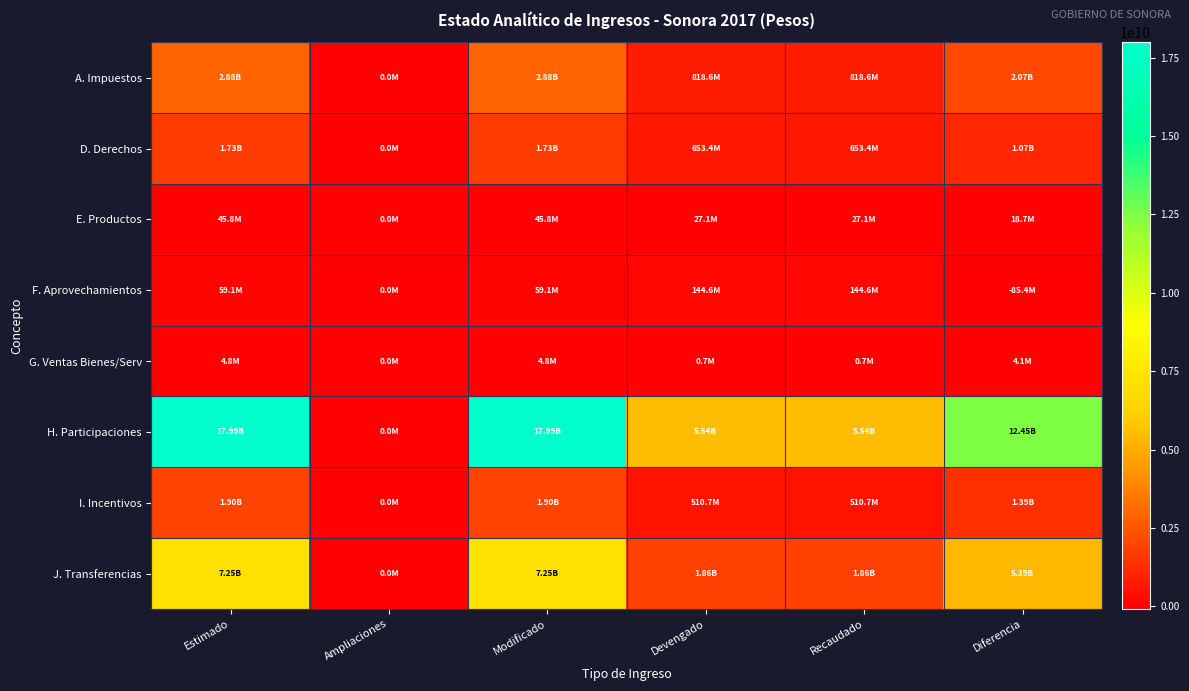

Reading left to right, list all the values displayed in this chart.

A. Impuestos: Estimado=2884280750	Ampliaciones=0	Modificado=2884280750	Devengado=818600195	Recaudado=818600195	Diferencia=2065680555
D. Derechos: Estimado=1725981511	Ampliaciones=0	Modificado=1725981511	Devengado=653391273	Recaudado=653391273	Diferencia=1072590238
E. Productos: Estimado=45792731	Ampliaciones=0	Modificado=45792731	Devengado=27109549	Recaudado=27109549	Diferencia=18683182
F. Aprovechamientos: Estimado=59139280	Ampliaciones=0	Modificado=59139280	Devengado=144557842	Recaudado=144557842	Diferencia=-85418562
G. Ventas Bienes/Serv: Estimado=4788853	Ampliaciones=0	Modificado=4788853	Devengado=695537	Recaudado=695537	Diferencia=4093316
H. Participaciones: Estimado=17988005166	Ampliaciones=0	Modificado=17988005166	Devengado=5542894346	Recaudado=5542894346	Diferencia=12445110820
I. Incentivos: Estimado=1902689864	Ampliaciones=0	Modificado=1902689864	Devengado=510727092	Recaudado=510727092	Diferencia=1391962772
J. Transferencias: Estimado=7252770866	Ampliaciones=0	Modificado=7252770866	Devengado=1861769596	Recaudado=1861769596	Diferencia=5391001270